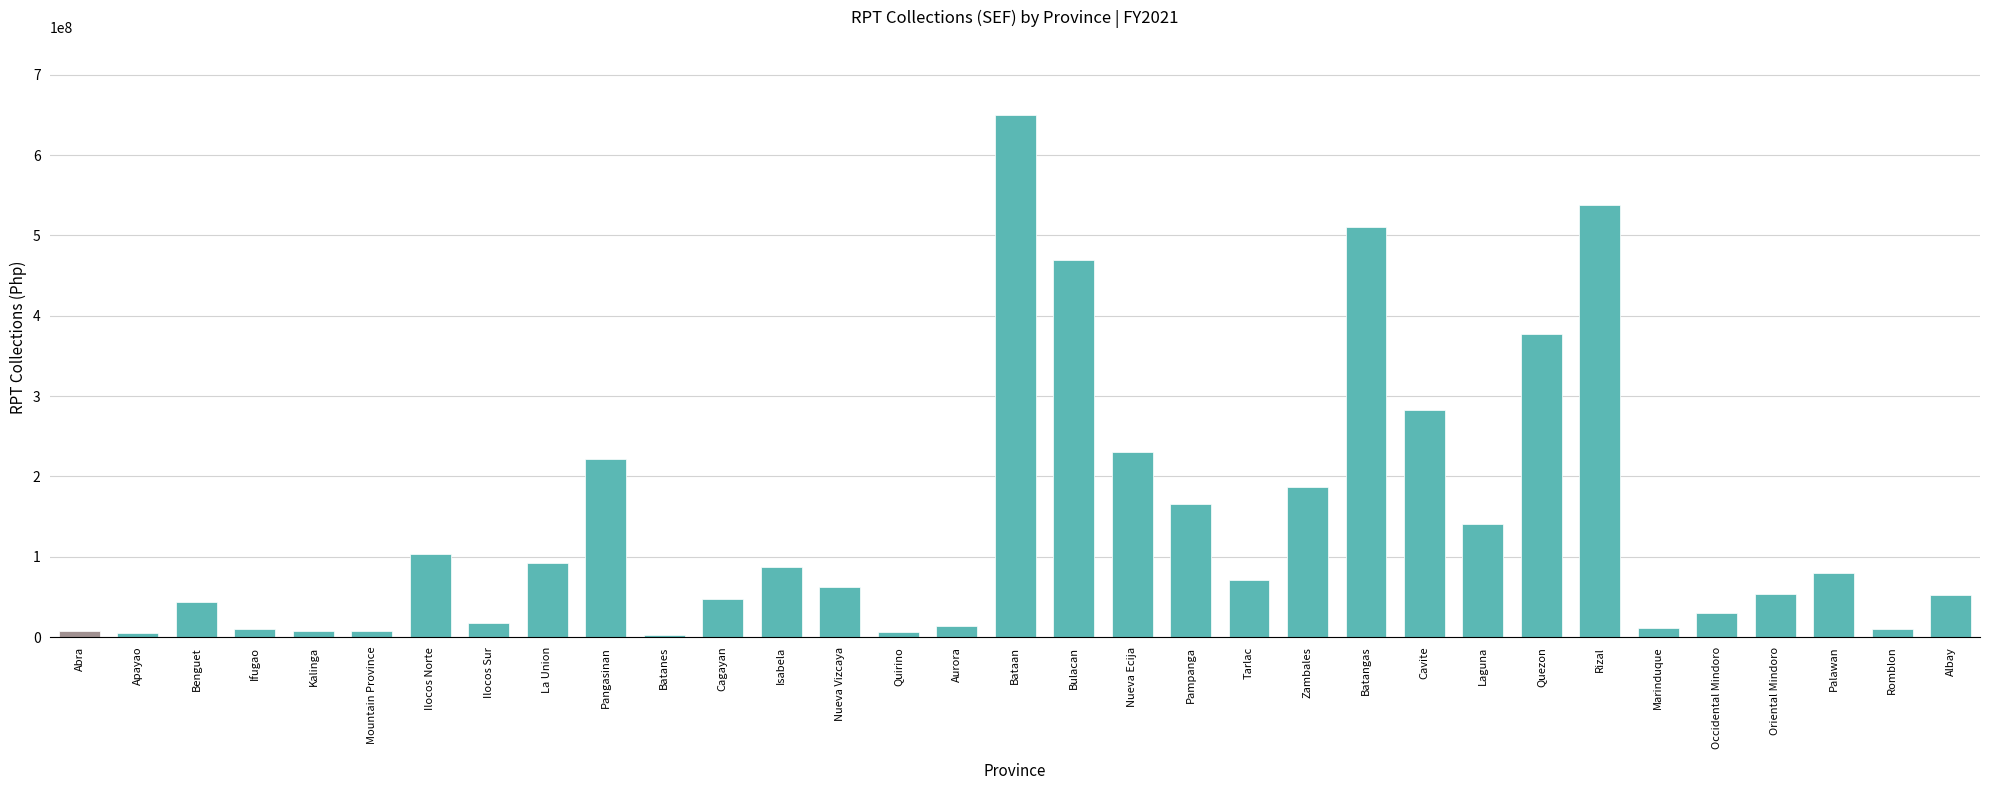

What is the label of the 27th bar from the left?

Rizal